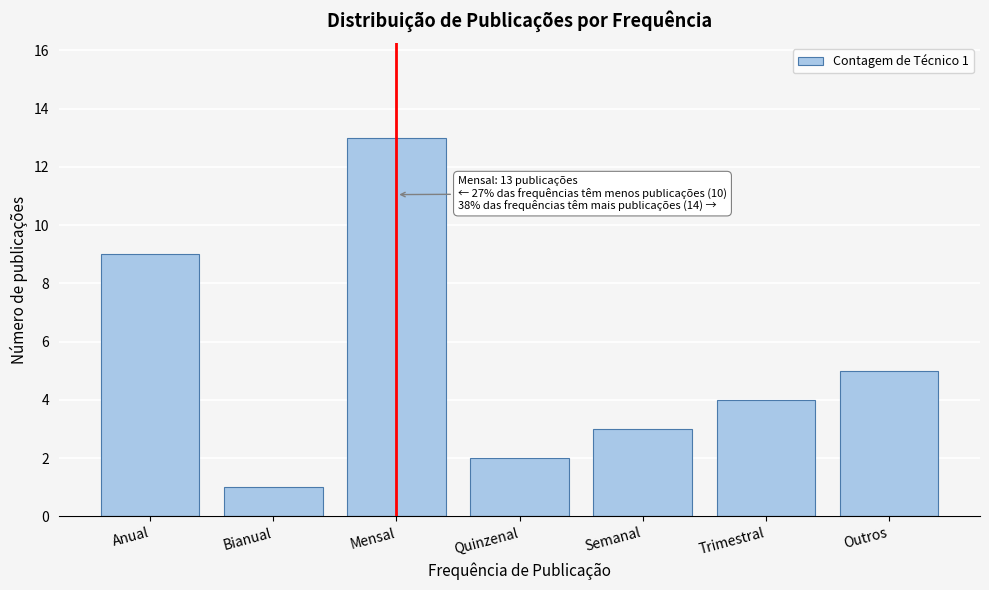

Reading left to right, what are all the values shown in this chart?

Anual=9	Bianual=1	Mensal=13	Quinzenal=2	Semanal=3	Trimestral=4	Outros=5